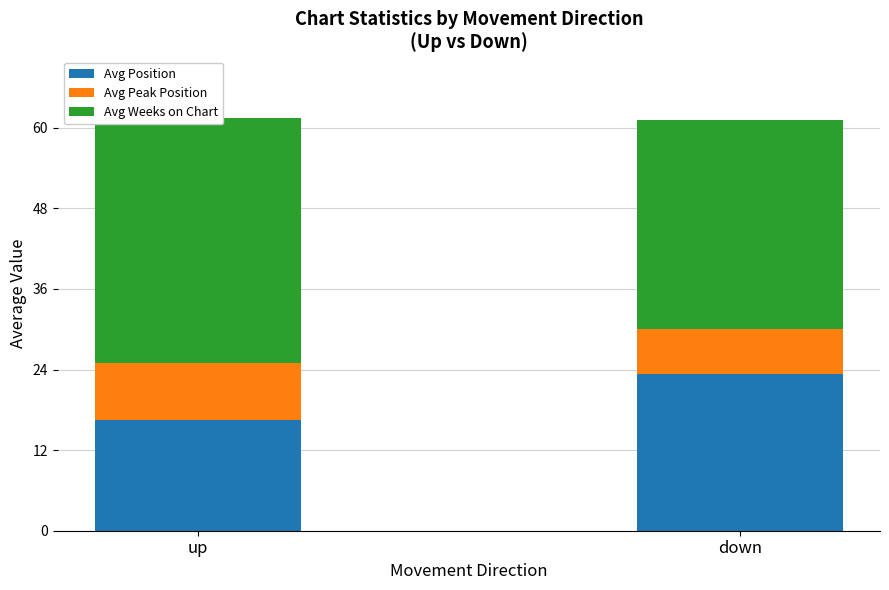

Which has a higher value, down or up?

down